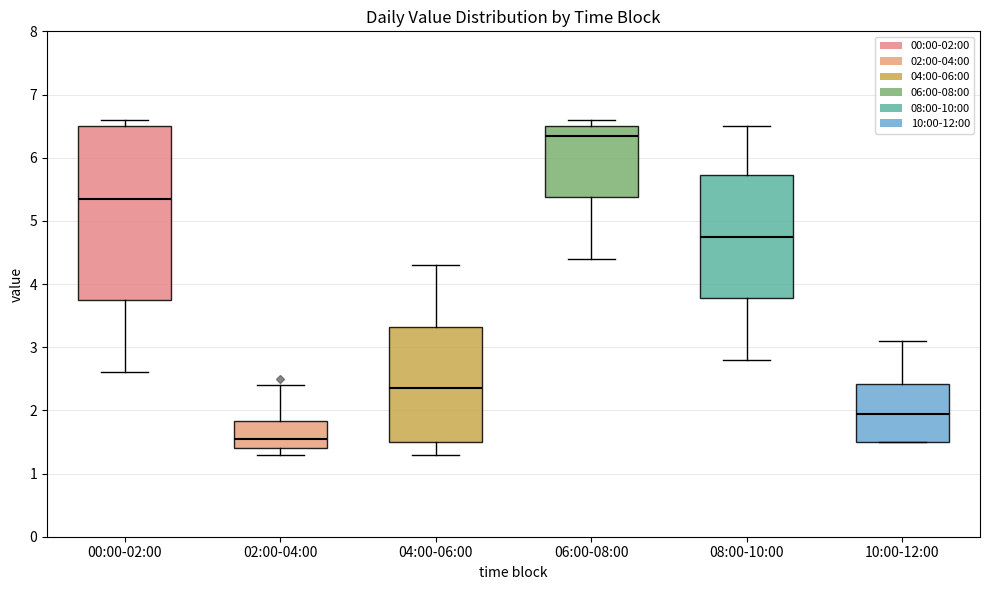

Which box has the highest median line?

06:00-08:00